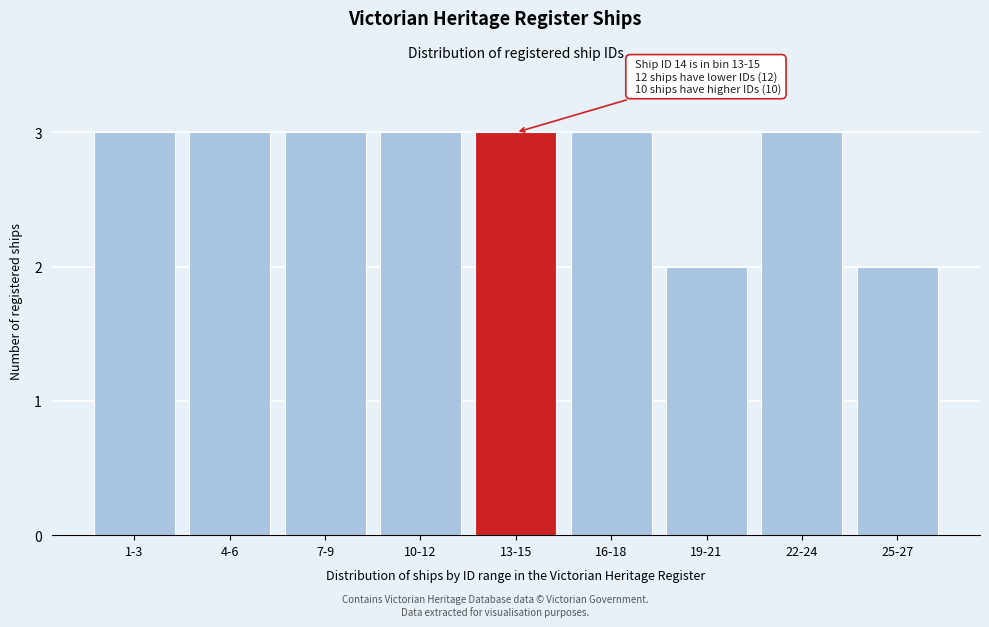

Reading left to right, extract all data points from this chart.

1-3=3	4-6=3	7-9=3	10-12=3	13-15=3	16-18=3	19-21=2	22-24=3	25-27=2